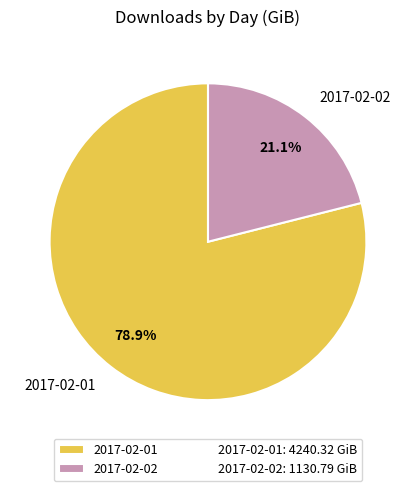

Rank the categories by value from lowest to highest.

2017-02-02, 2017-02-01